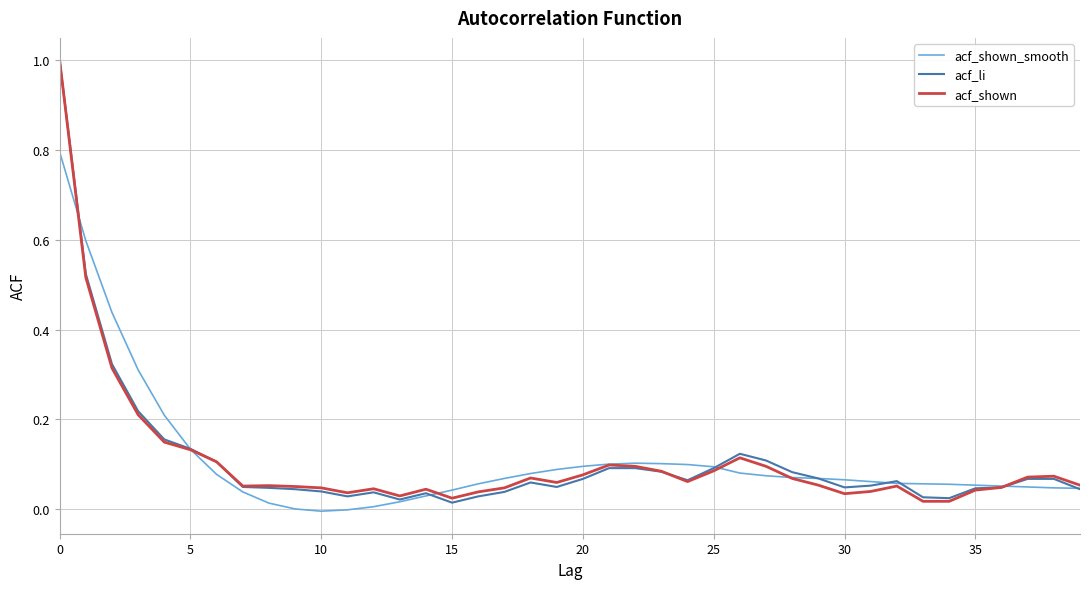

What are all the series names shown in the legend?

acf_shown_smooth, acf_li, acf_shown